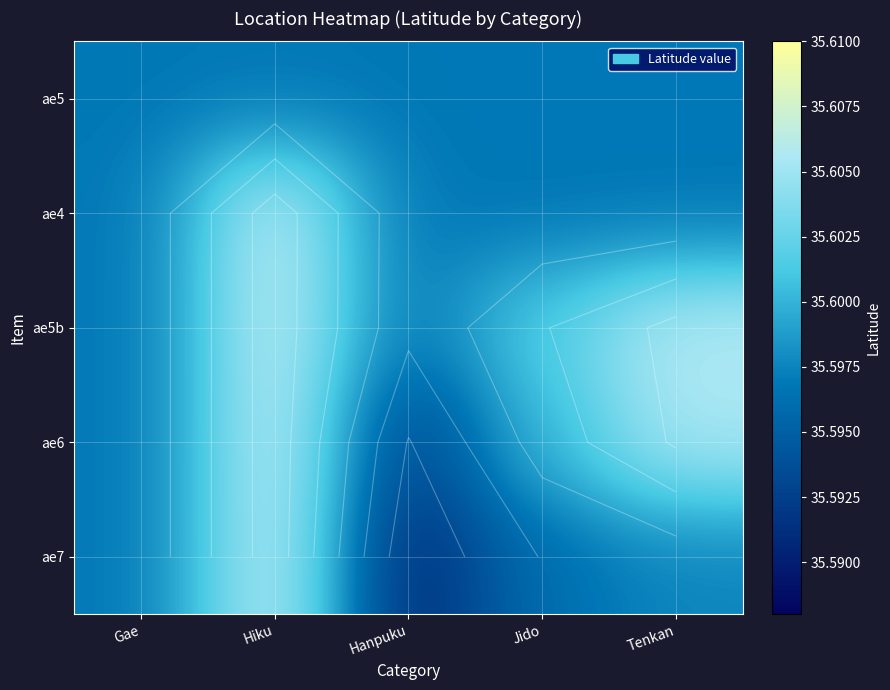

At how many categories does at least one series exceed 35?

5